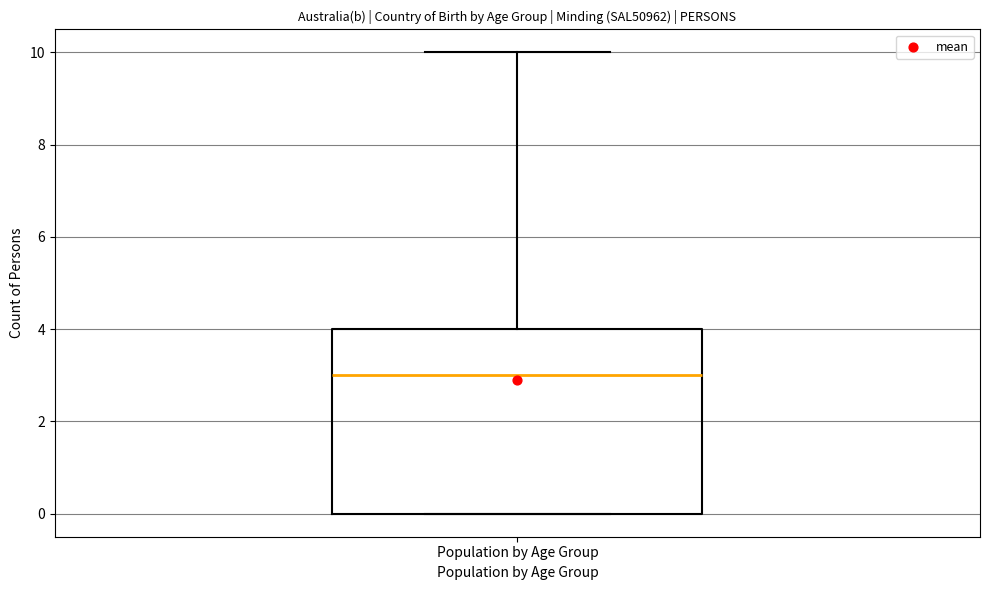

Read this box plot against the y-axis: the position of the median line, the range covered by the box, and the ends of both whiskers. The values are not printed on the chart, so give them approximately, as read against the axis.

median 3, box 0 to 4, whiskers 0 to 10